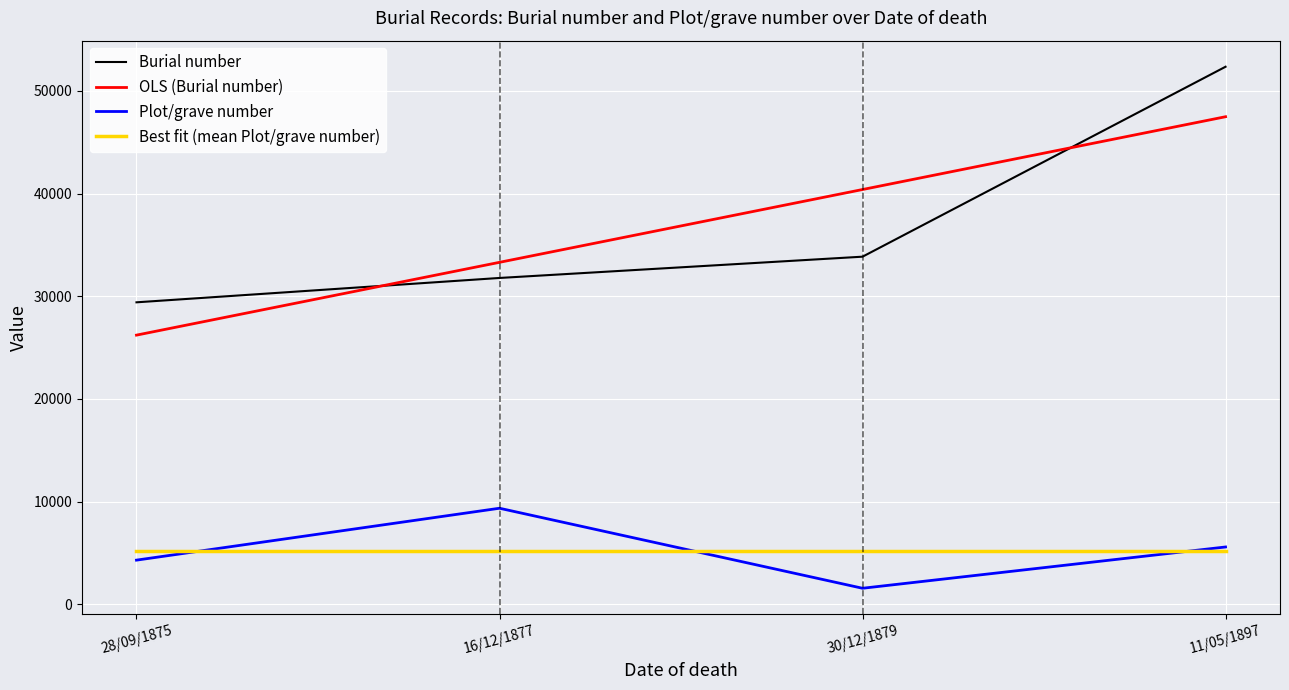

Rank the series by their maximum value, from highest to lowest.

Burial number, OLS (Burial number), Plot/grave number, Best fit (mean Plot/grave number)